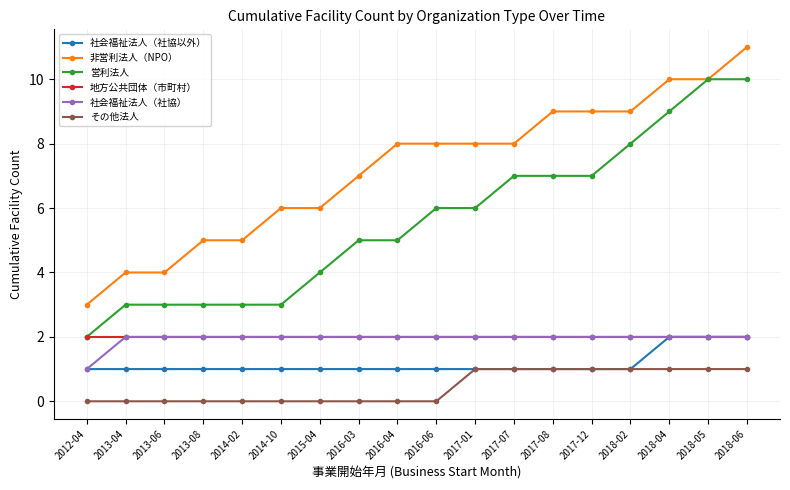

Which series has the largest total across all categories?

非営利法人（NPO）